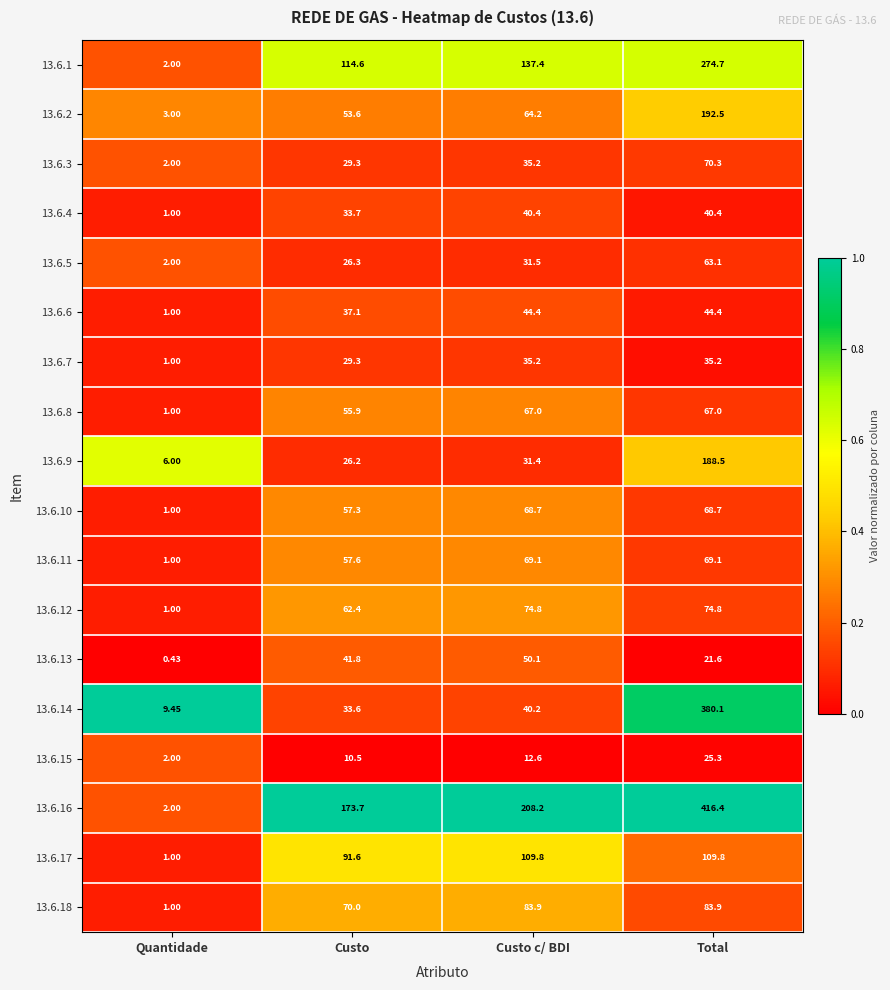

What is the greatest value displayed?

416.4